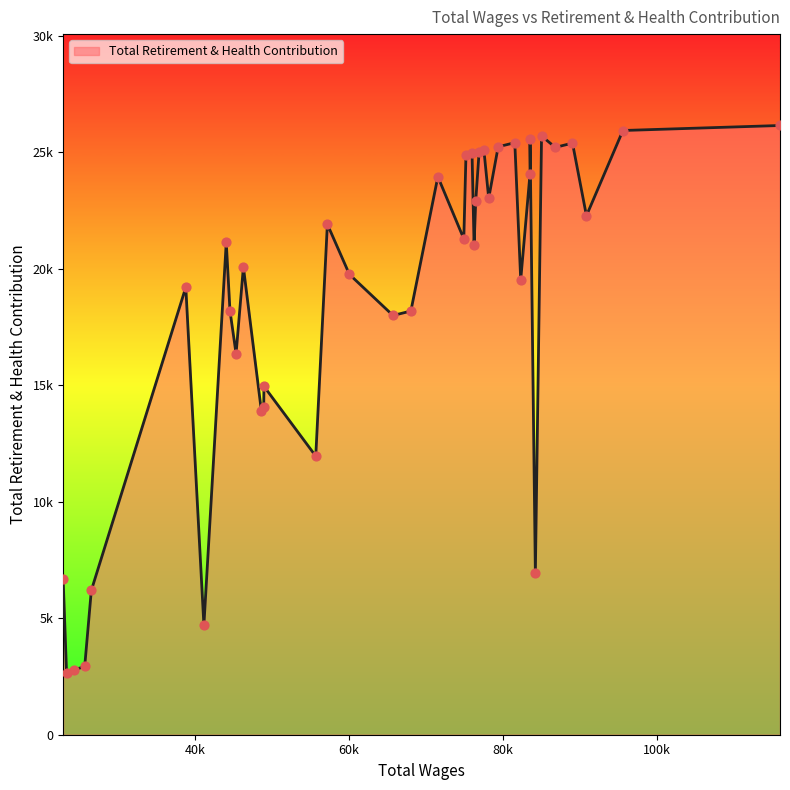

What is the ratio of the value at 77560.0 to the value at 76938.0?

1.0